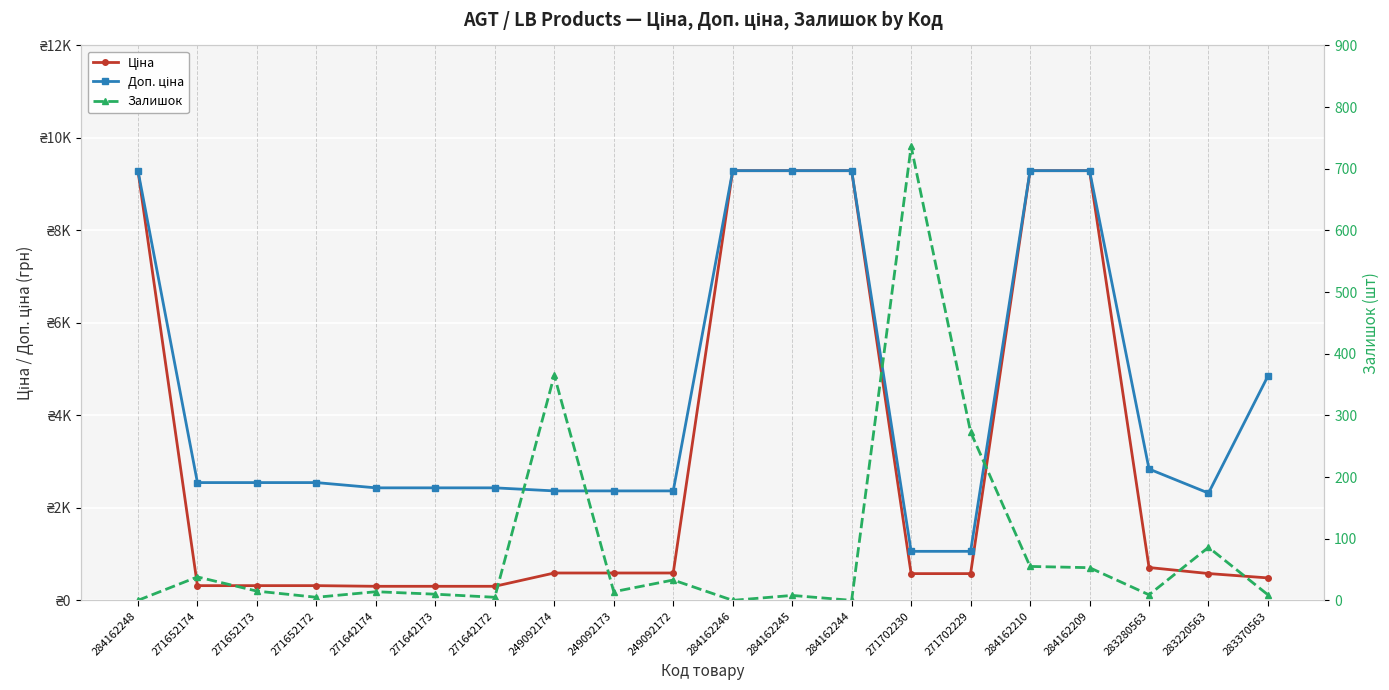

What is the value of the Доп. ціна point at the 3rd from the left?

2546.4